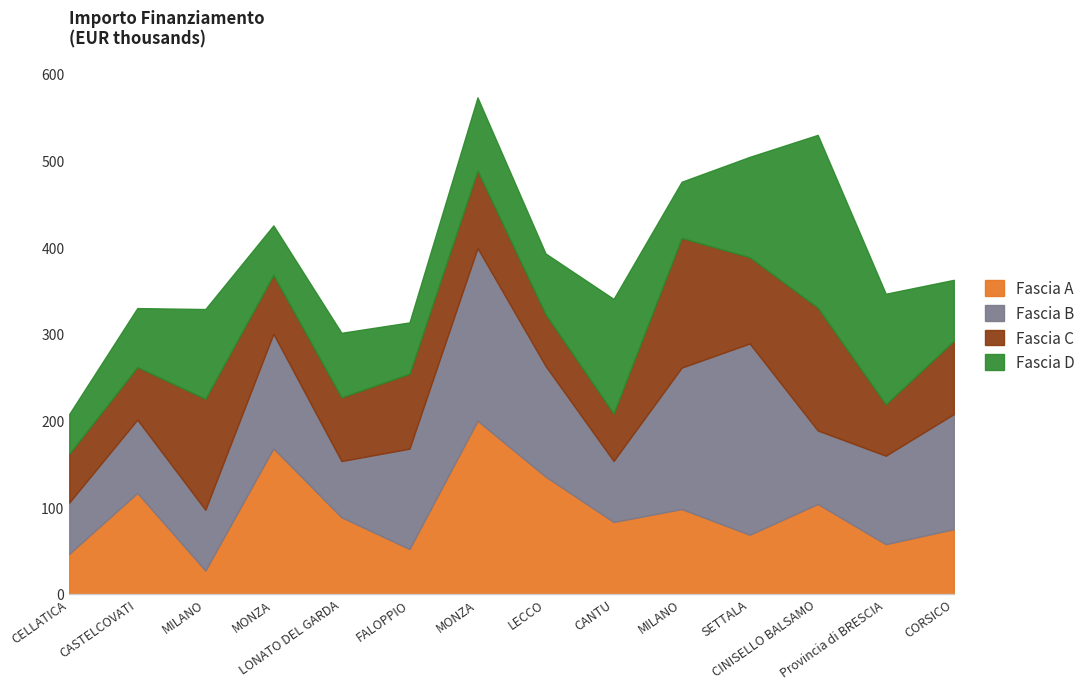

Which has a higher value, CANTU or LONATO DEL GARDA?

LONATO DEL GARDA